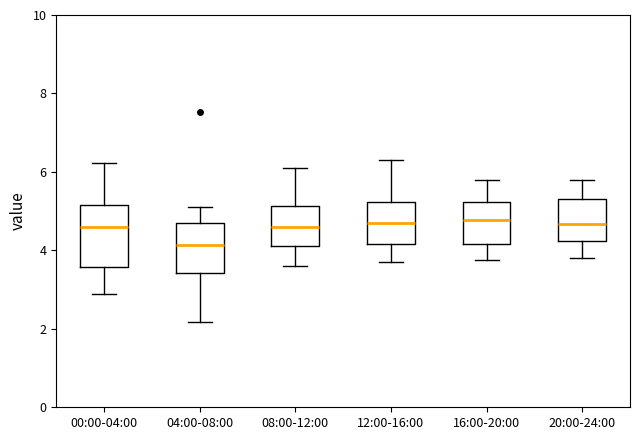

Reading left to right, read every box against the y-axis: the position of its median line, the range the box covers, and the ends of its whiskers. The values are not printed on the chart, so give them approximately, as read against the axis.

00:00-04:00: median 4.6, box 3.6 to 5.2, whiskers 2.8 to 6.2
04:00-08:00: median 4.2, box 3.4 to 4.8, whiskers 2.2 to 5.2
08:00-12:00: median 4.6, box 4.2 to 5.2, whiskers 3.6 to 6.2
12:00-16:00: median 4.8, box 4.2 to 5.2, whiskers 3.8 to 6.4
16:00-20:00: median 4.8, box 4.2 to 5.2, whiskers 3.8 to 5.8
20:00-24:00: median 4.6, box 4.2 to 5.4, whiskers 3.8 to 5.8